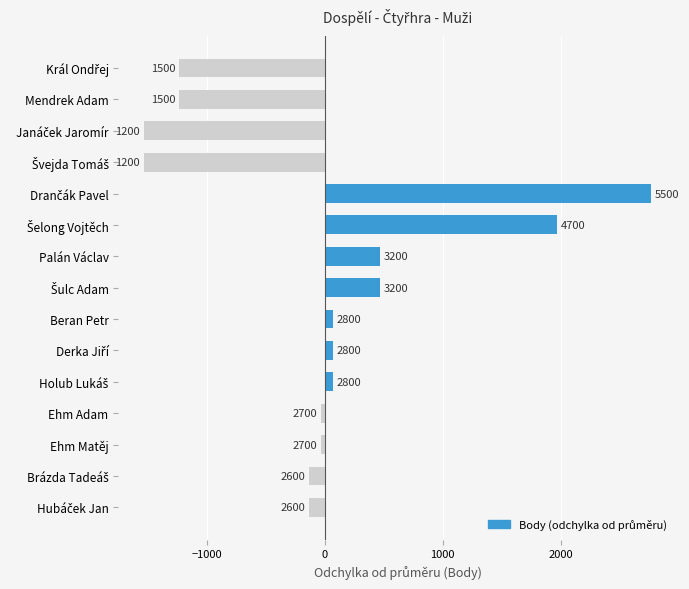

How many bars are there in total?

15